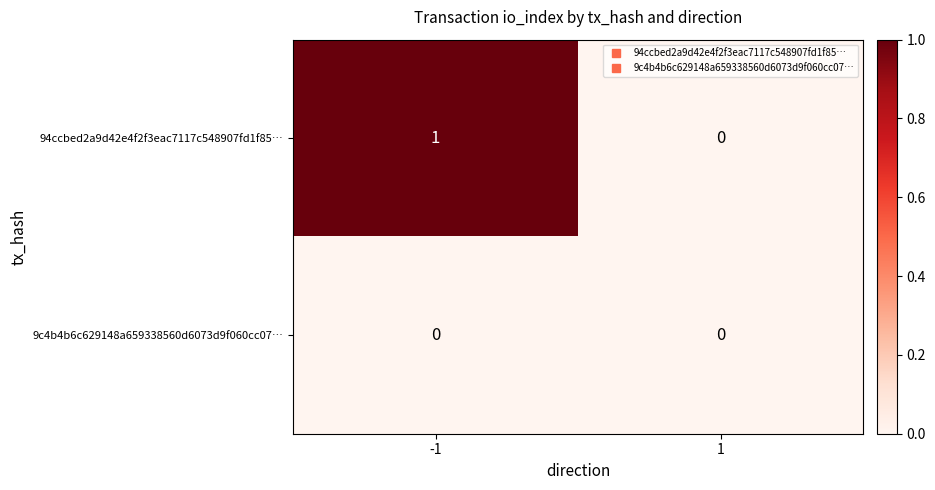

Which series changed the most between -1 and 1?

94ccbed2a9d42e4f2f3eac7117c548907fd1f85…